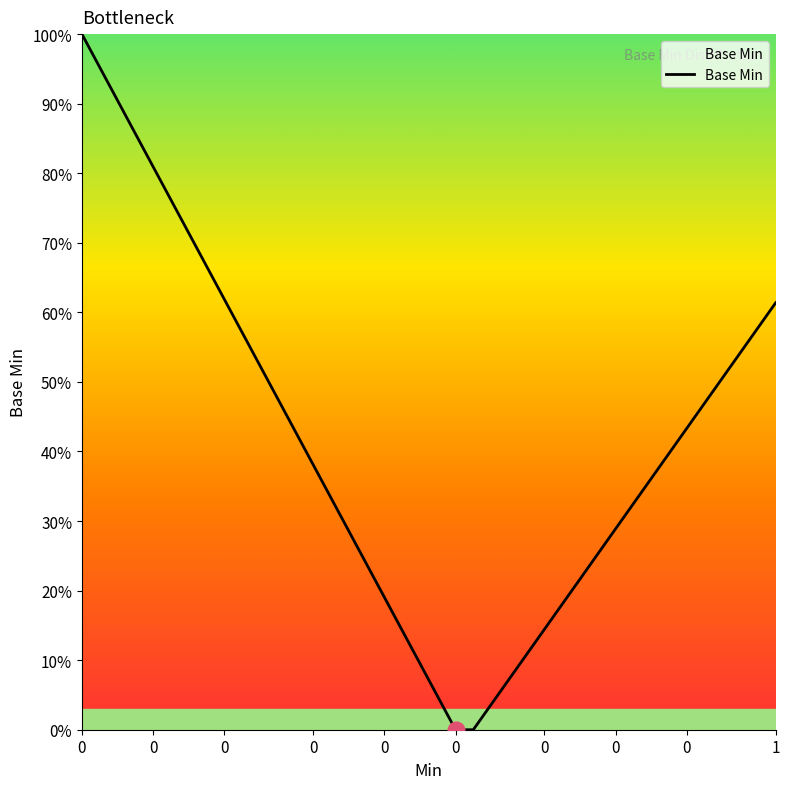

How many distinct data groups are displayed?

1